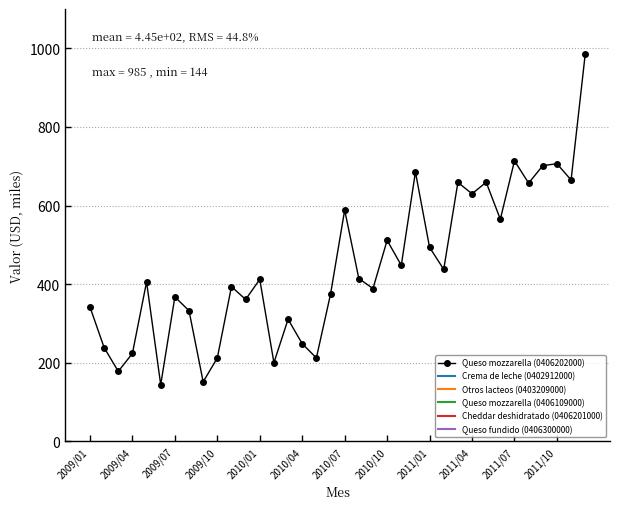

True or false: there are more than 1 points higher than both neighbors.

True